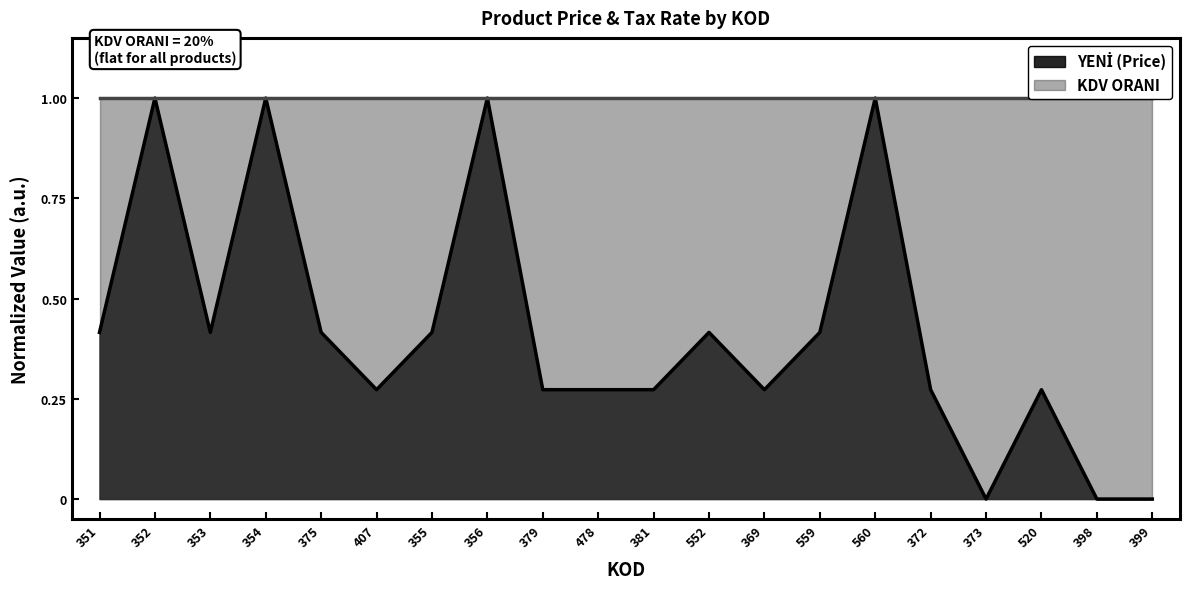

What position from the right is 559?

7